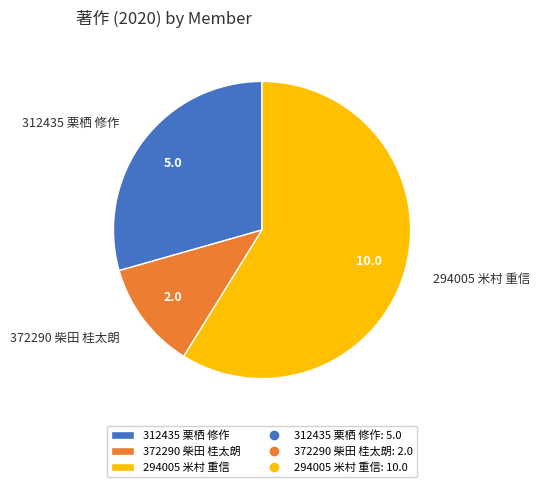

Count the number of slices in the pie.

3